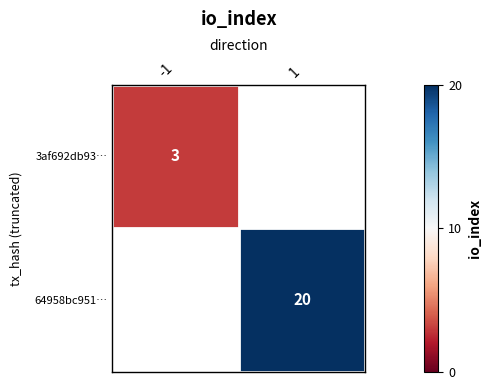

The value of 3af692db93… at -1 is 3. True or false?

True